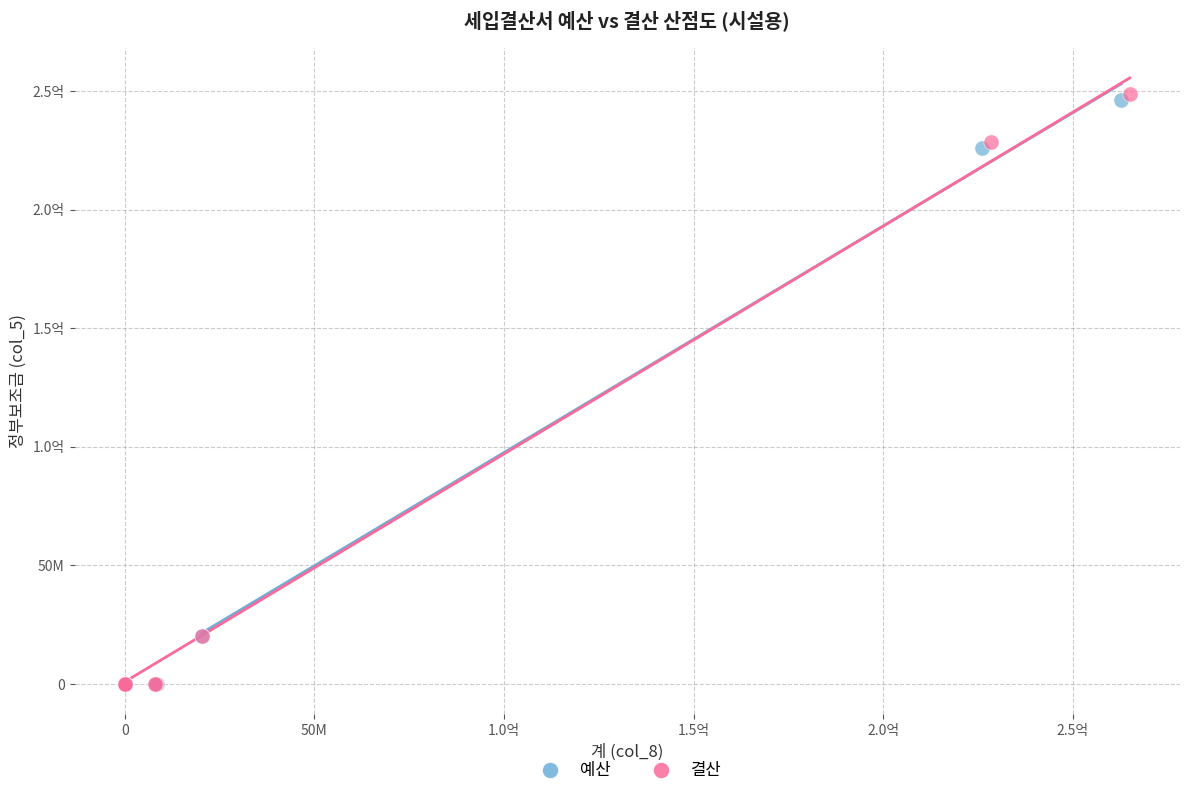

What are all the series names shown in the legend?

예산, 결산